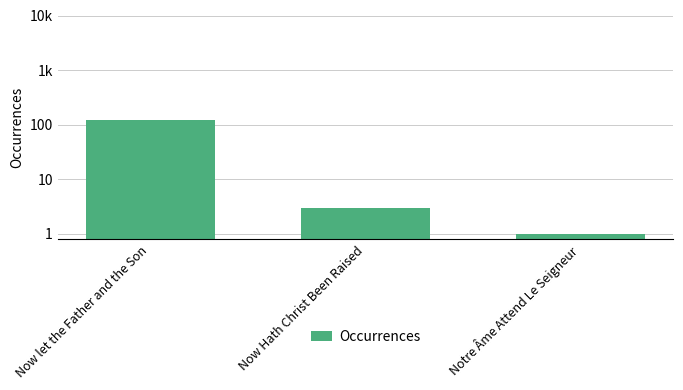

What is the sum of the values at Now let the Father and the Son and Notre Âme Attend Le Seigneur?

123